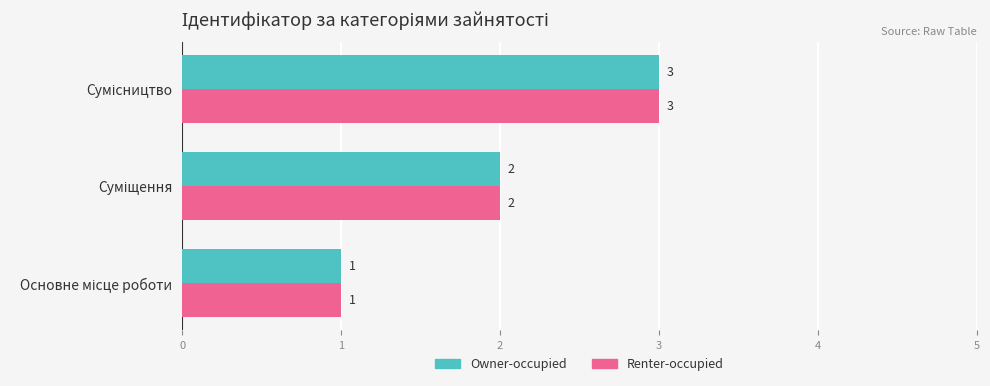

What is the maximum value for Owner-occupied?

3